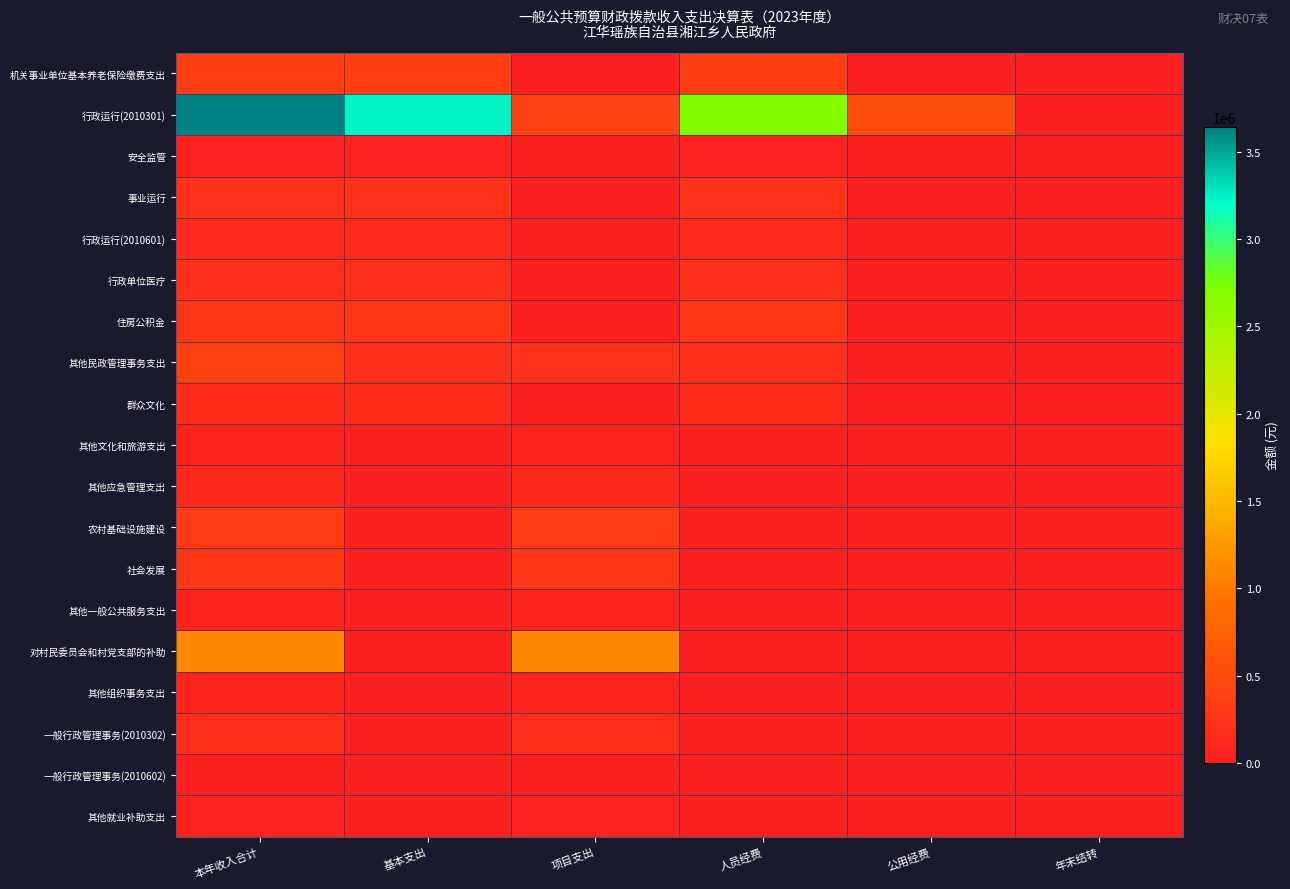

Between 人员经费 and 公用经费, which is larger?

人员经费